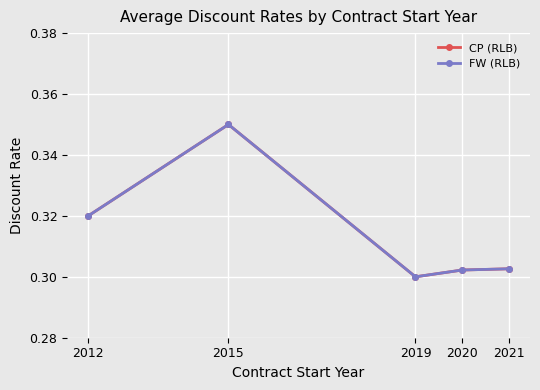

Does the chart have visible grid lines?

Yes